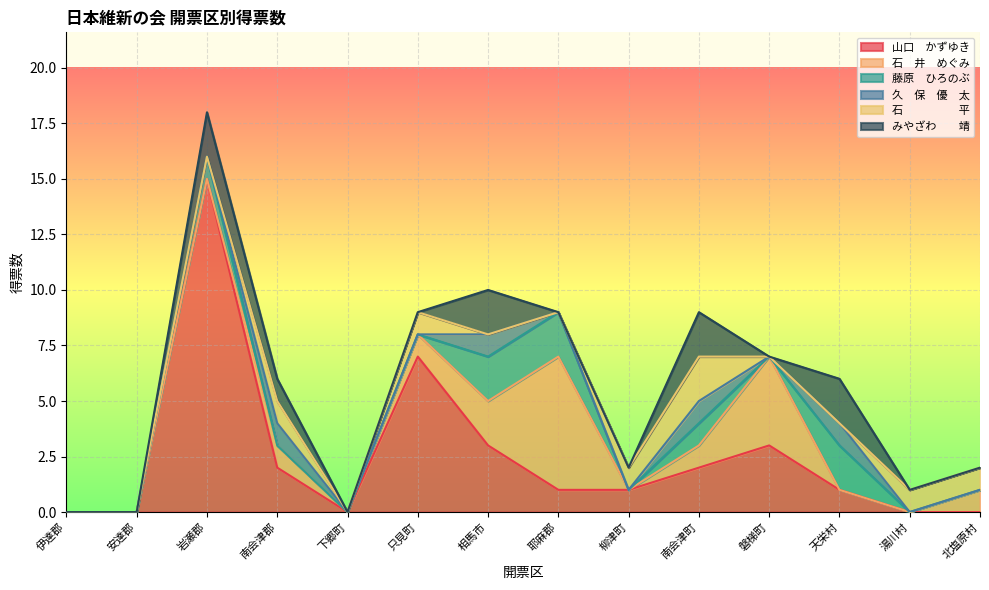

Which series has the largest range (max minus min)?

山口　かずゆき